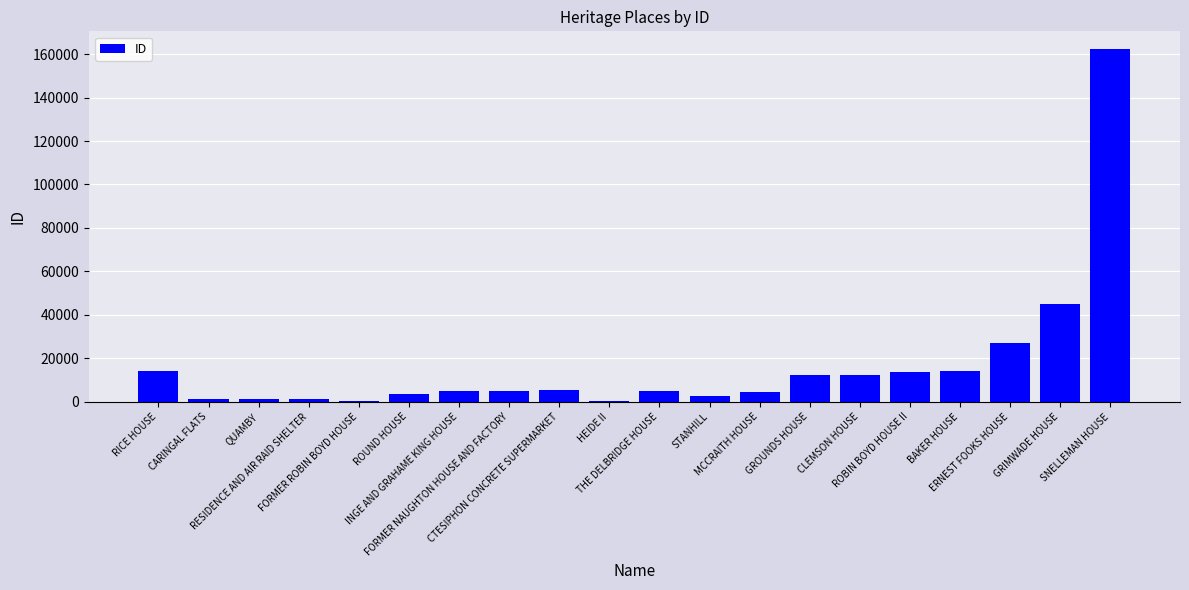

Is it true that the value at RICE HOUSE is 14272?

True